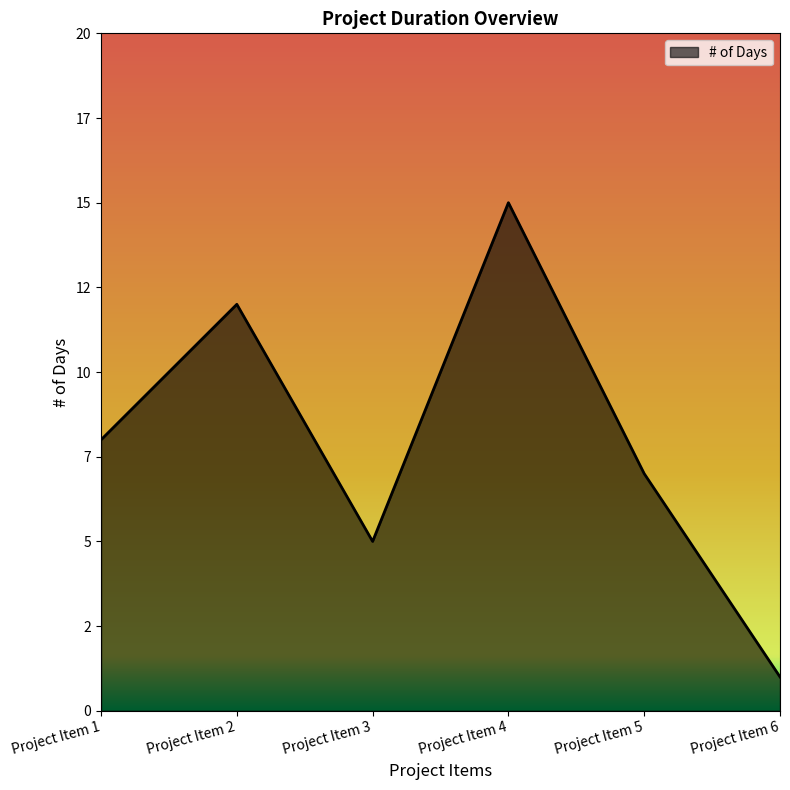

Reading left to right, what are all the values shown in this chart?

Project Item 1=8	Project Item 2=12	Project Item 3=5	Project Item 4=15	Project Item 5=7	Project Item 6=1